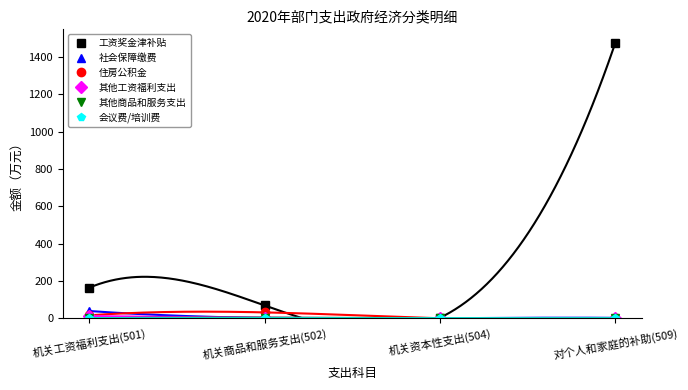

List the series in order of their peak value, highest first.

工资奖金津补贴, 社会保障缴费, 住房公积金, 其他工资福利支出, 其他商品和服务支出, 会议费/培训费